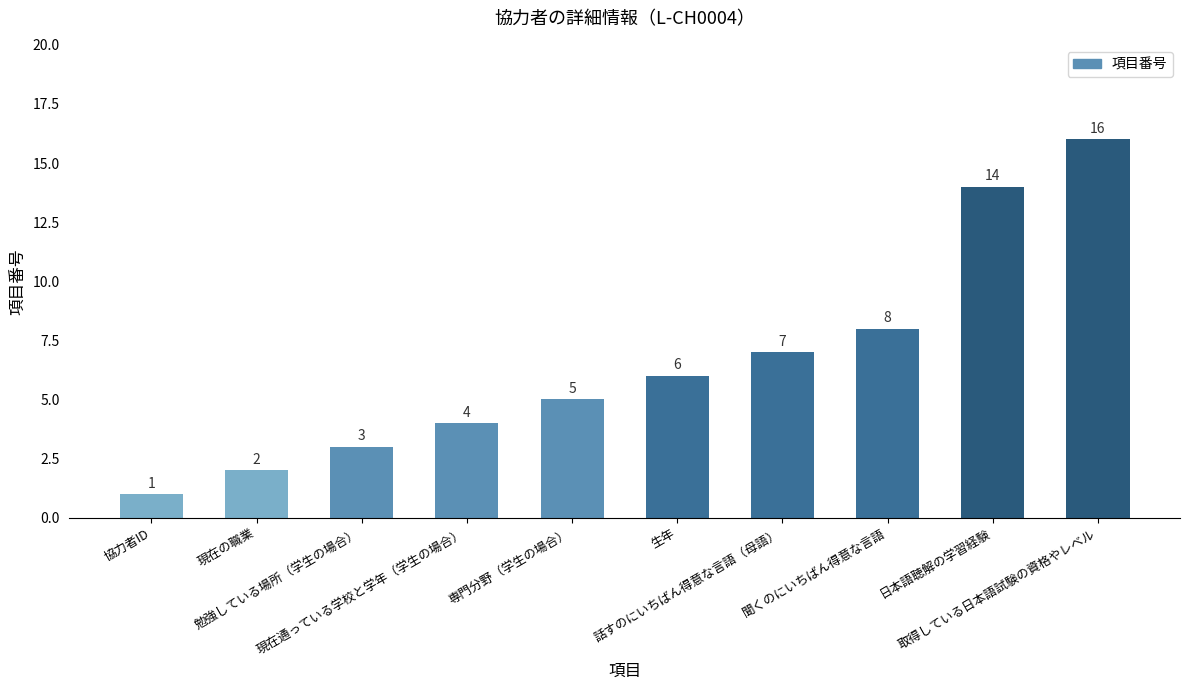

Are the bars horizontal?

No